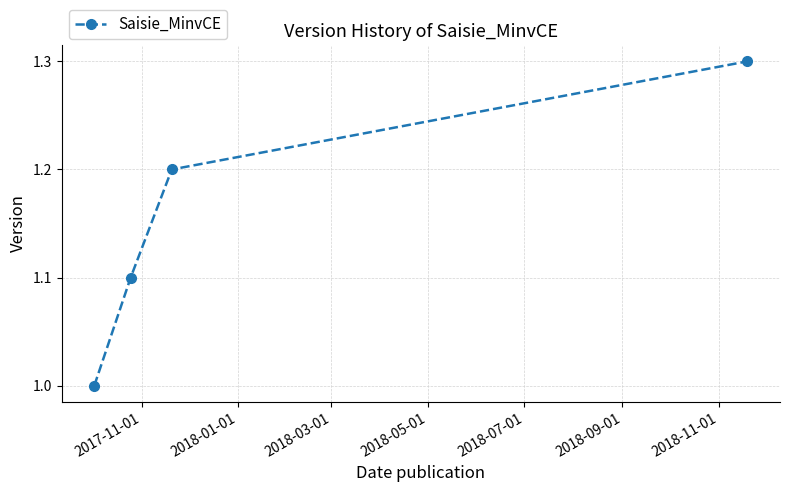

What is the difference between the maximum and minimum values?

0.3